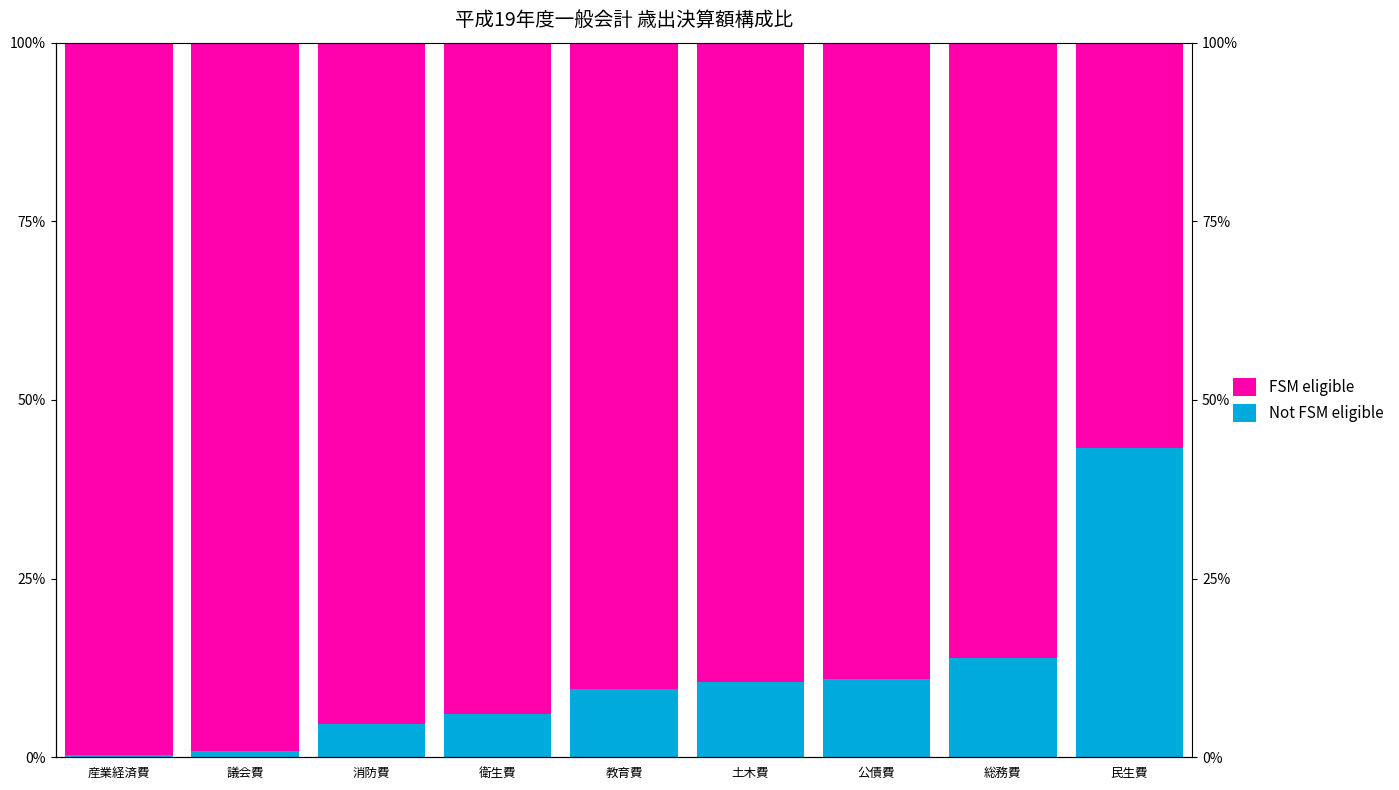

The value of FSM eligible at 総務費 is 146.1. True or false?

False